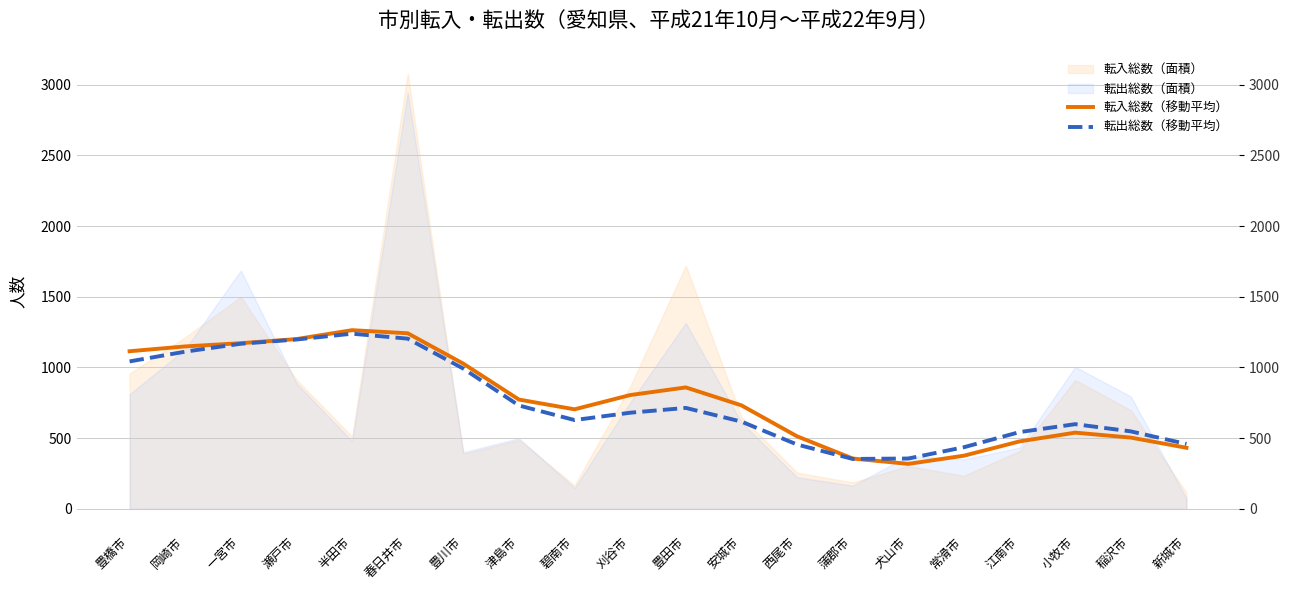

True or false: 転入総数（移動平均） and 転出総数（移動平均） cross at least once.

True